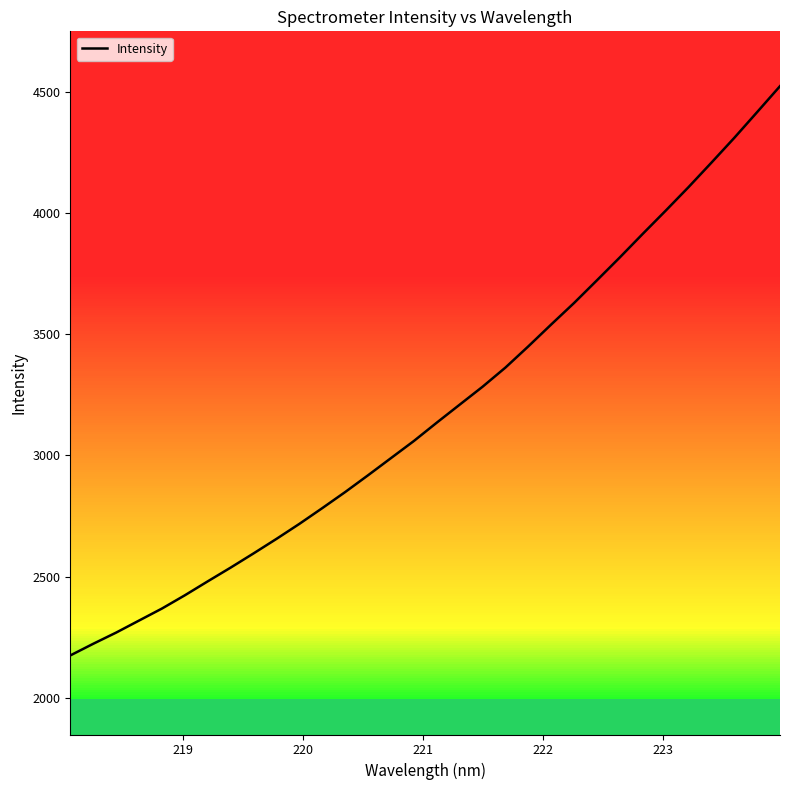

What is the smallest value displayed?

2174.6